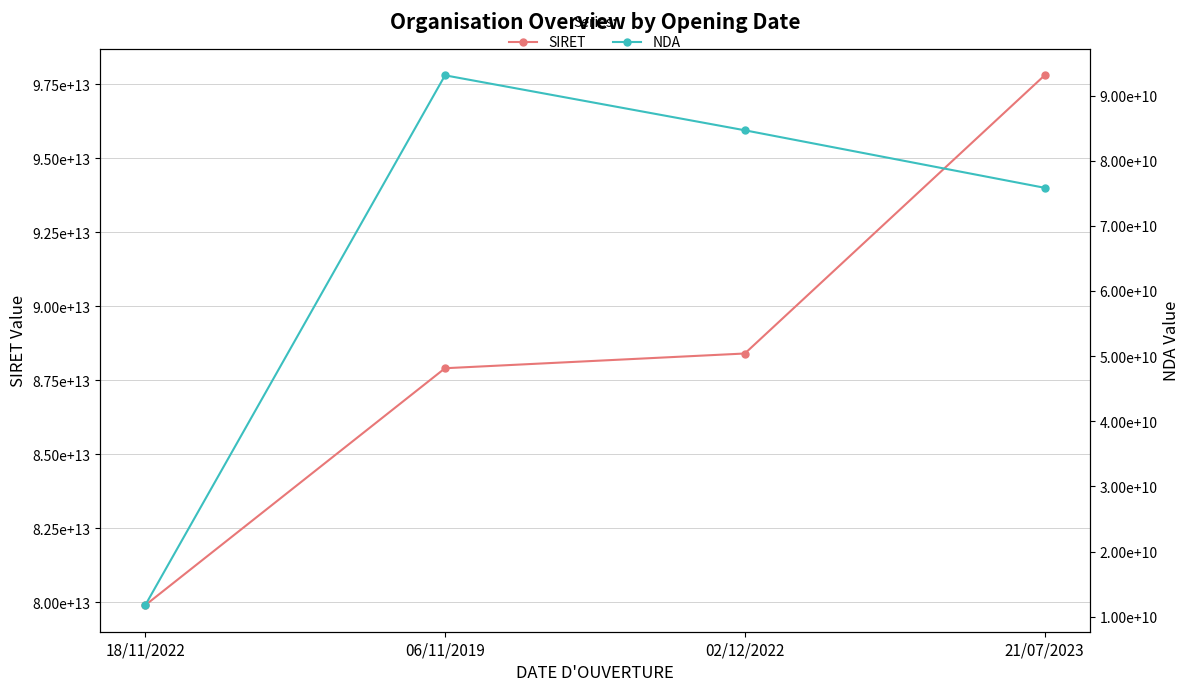

Is it true that SIRET equals 143328629872272 at 06/11/2019?

False